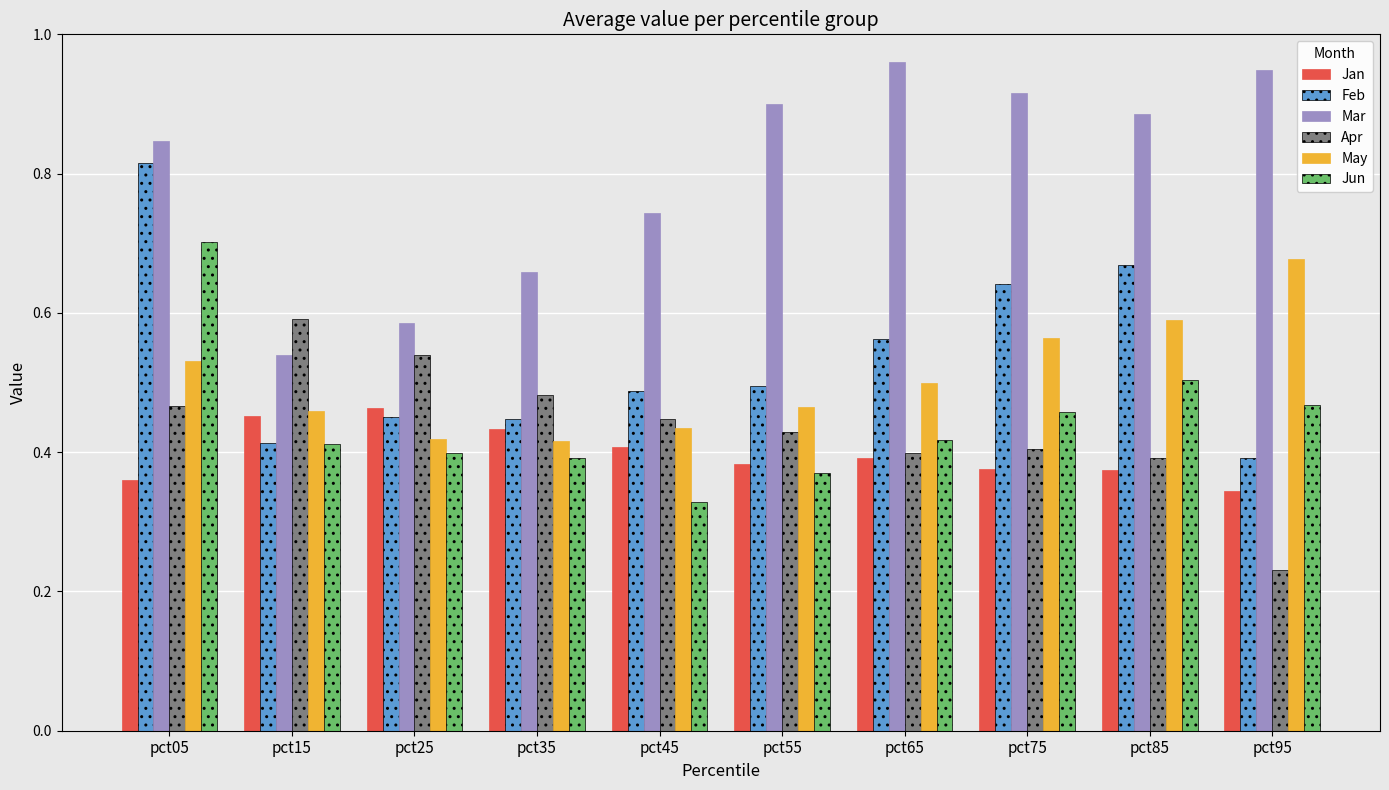

At which category does the chart reach its minimum across all series?

pct95